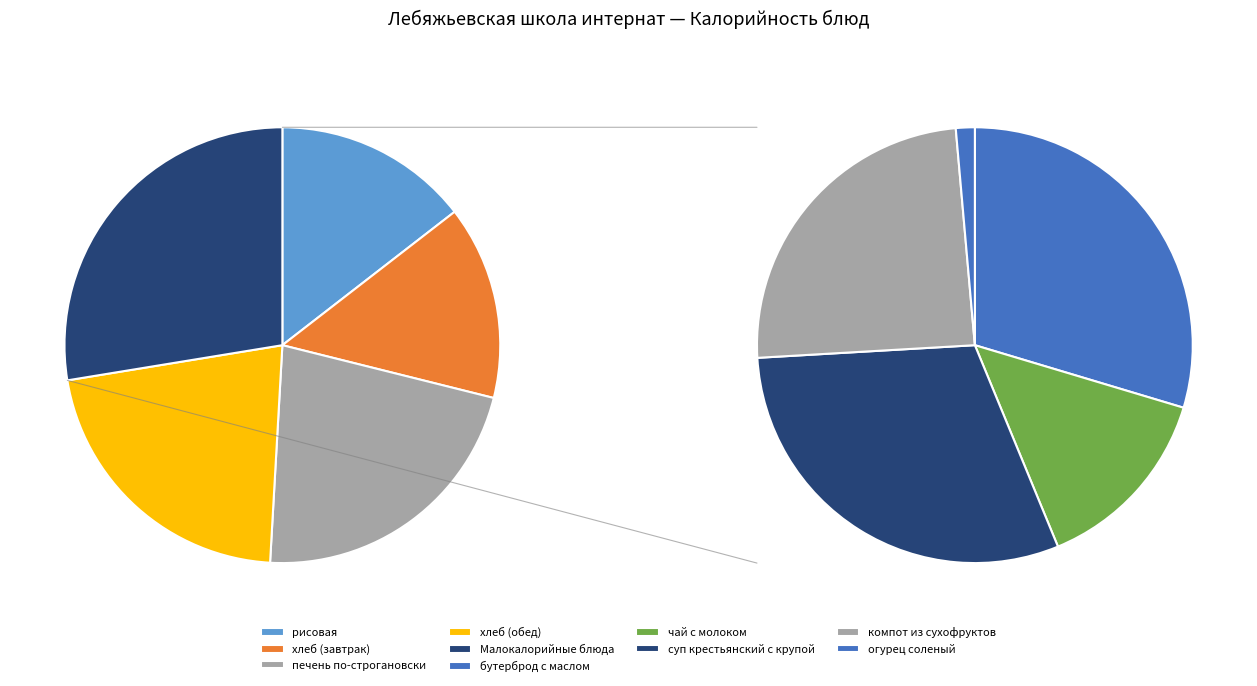

Does хлеб (обед) account for over 50% of the chart?

No